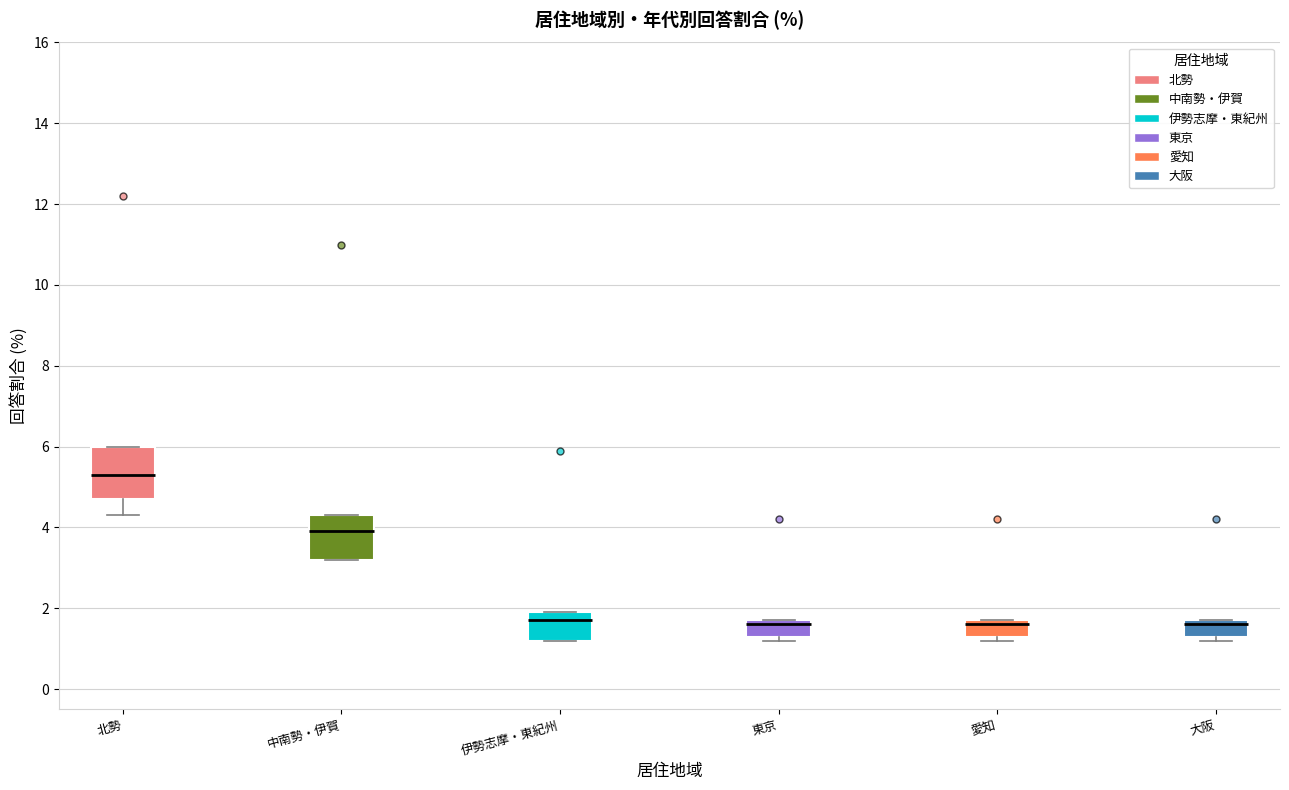

Reading left to right, transcribe this box plot: for each box, give where its median line is, the range the box spans, and where its two whiskers end, as read against the y-axis. The values are not printed on the chart, so give them approximately, as read against the axis.

北勢: median 5.4, box 4.8 to 6.0, whiskers 4.4 to 6.0
中南勢・伊賀: median 4.0, box 3.2 to 4.4, whiskers 3.2 to 4.4
伊勢志摩・東紀州: median 1.8, box 1.2 to 2.0, whiskers 1.2 to 2.0
東京: median 1.6, box 1.4 to 1.8, whiskers 1.2 to 1.8
愛知: median 1.6, box 1.4 to 1.8, whiskers 1.2 to 1.8
大阪: median 1.6, box 1.4 to 1.8, whiskers 1.2 to 1.8